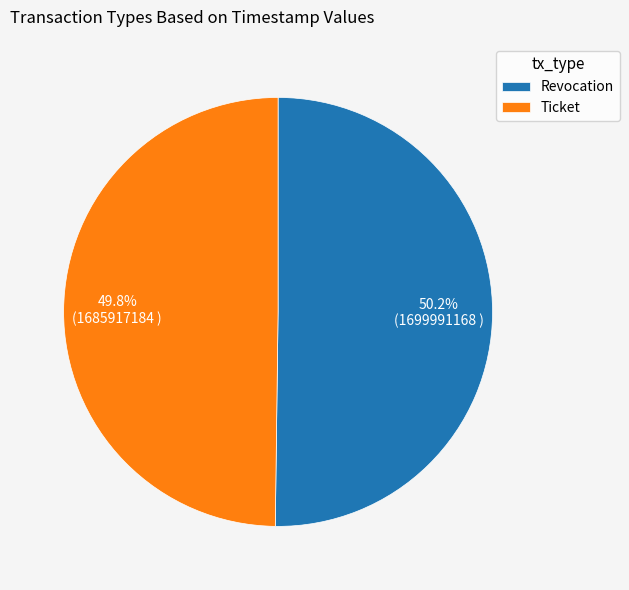

Approximately how many times larger is the value at Revocation compared to Ticket?

1.0